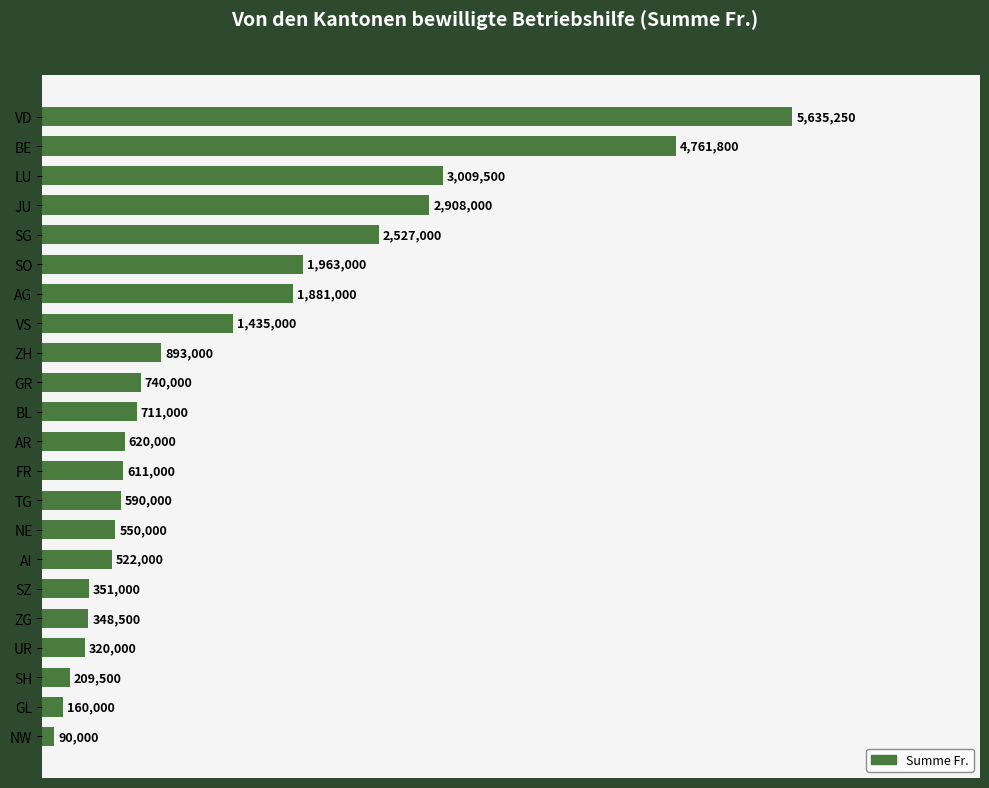

Reading bottom to top, extract all data points from this chart.

NW=90000	GL=160000	SH=209500	UR=320000	ZG=348500	SZ=351000	AI=522000	NE=550000	TG=590000	FR=611000	AR=620000	BL=711000	GR=740000	ZH=893000	VS=1435000	AG=1881000	SO=1963000	SG=2527000	JU=2908000	LU=3009500	BE=4761800	VD=5635250